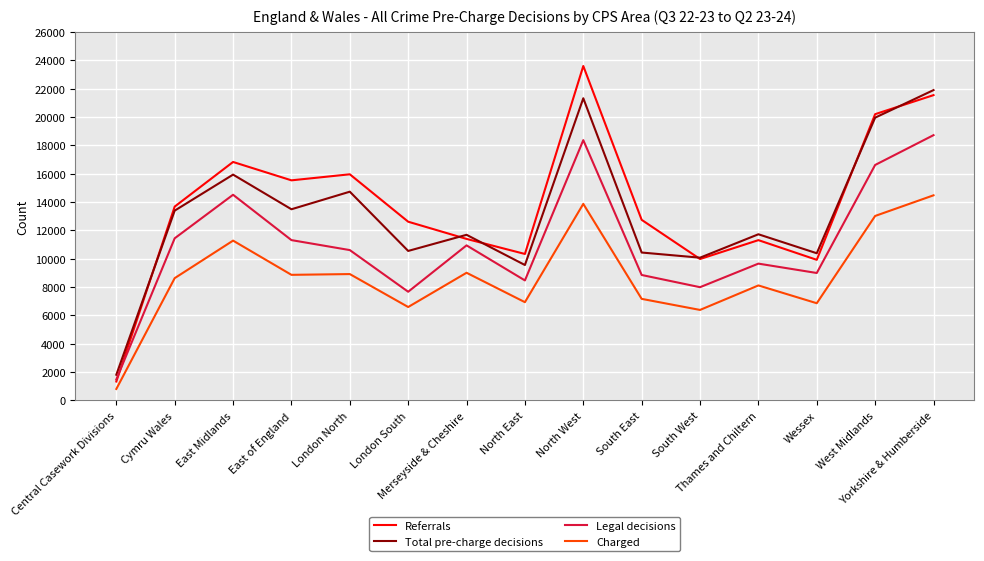

Which series has the largest range (max minus min)?

Referrals